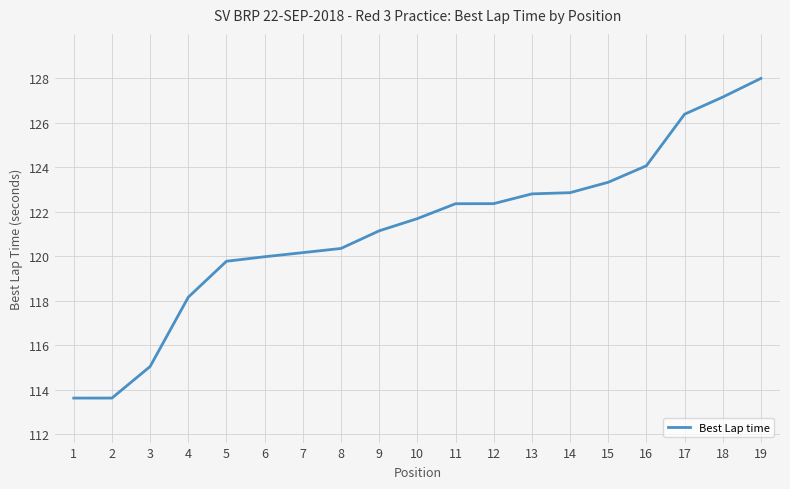

What is the minimum value shown in the chart?

113.6